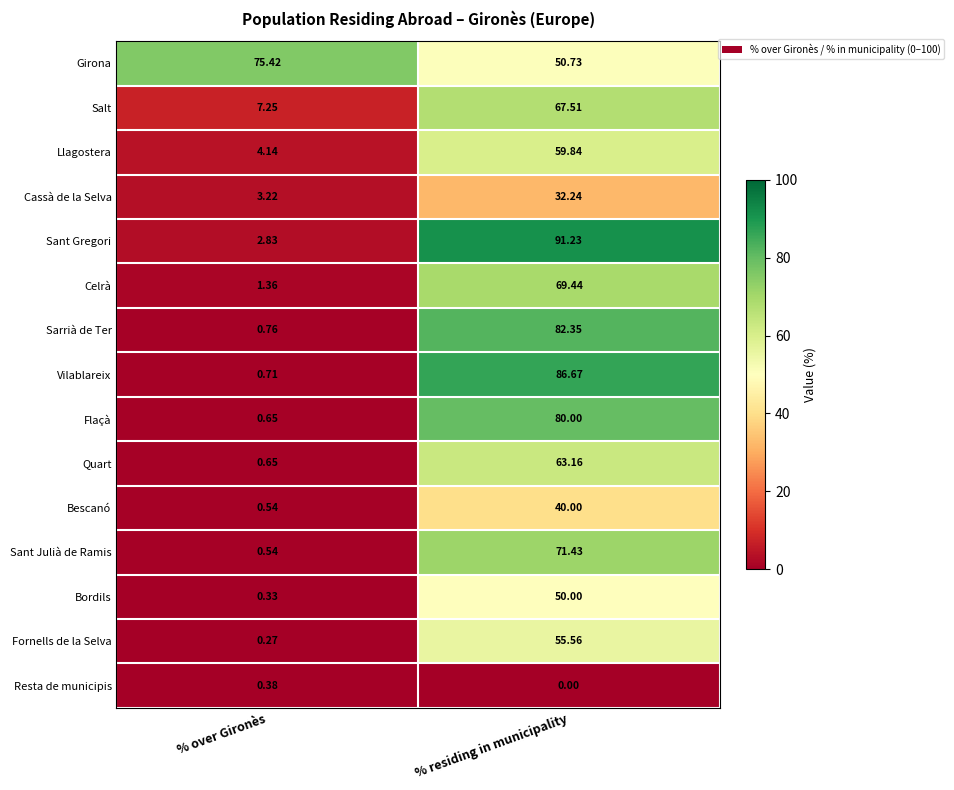

Which series changed the most between % over Gironès and % residing in municipality?

Sant Gregori